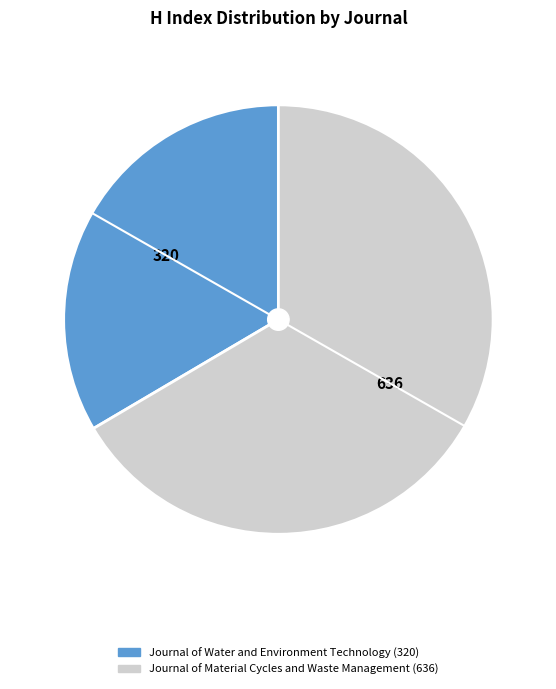

Which category accounts for the majority?

Journal of Material Cycles and Waste Management